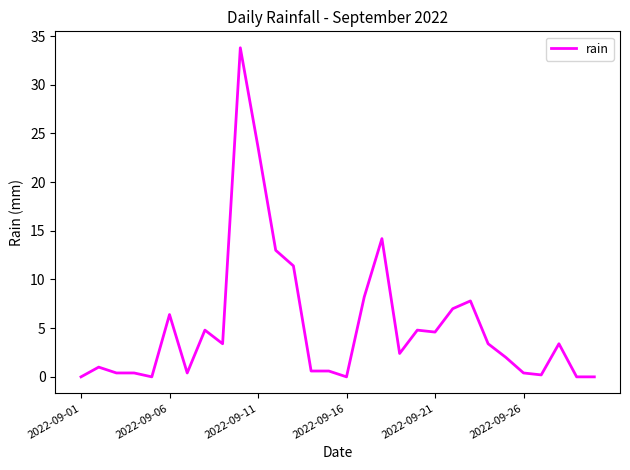

What is the difference between the maximum and minimum values?

33.8